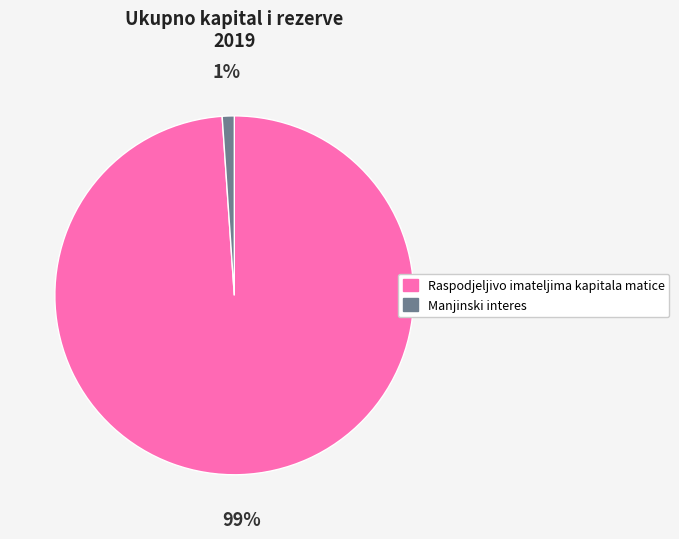

Which has a higher value, Manjinski interes or Raspodjeljivo imateljima kapitala matice?

Raspodjeljivo imateljima kapitala matice